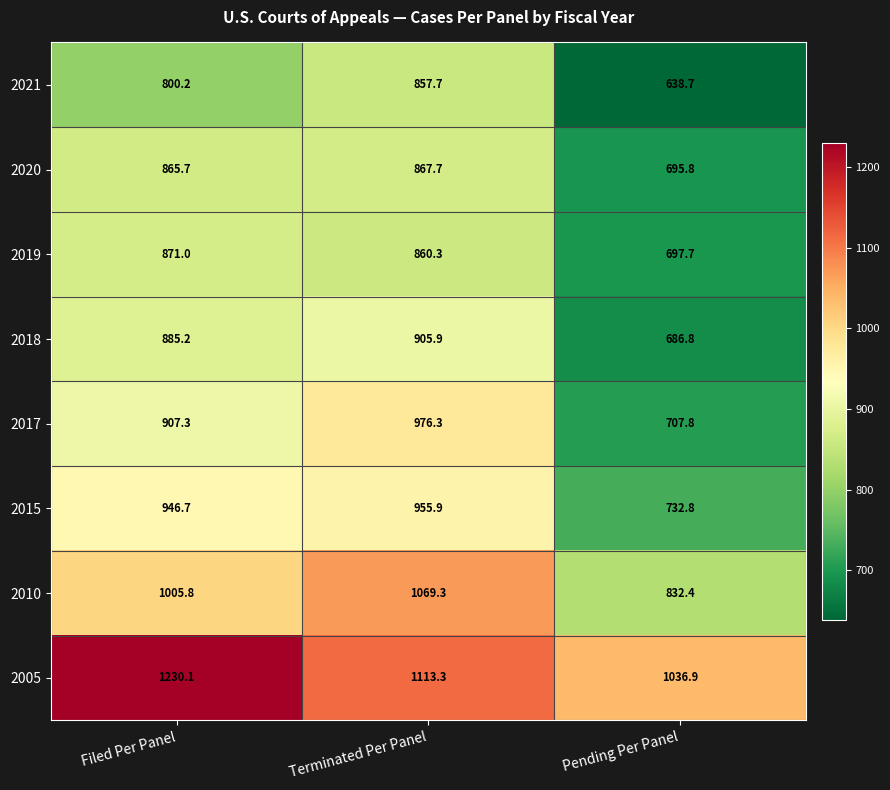

What is the total value across all series at Terminated Per Panel?

7606.4